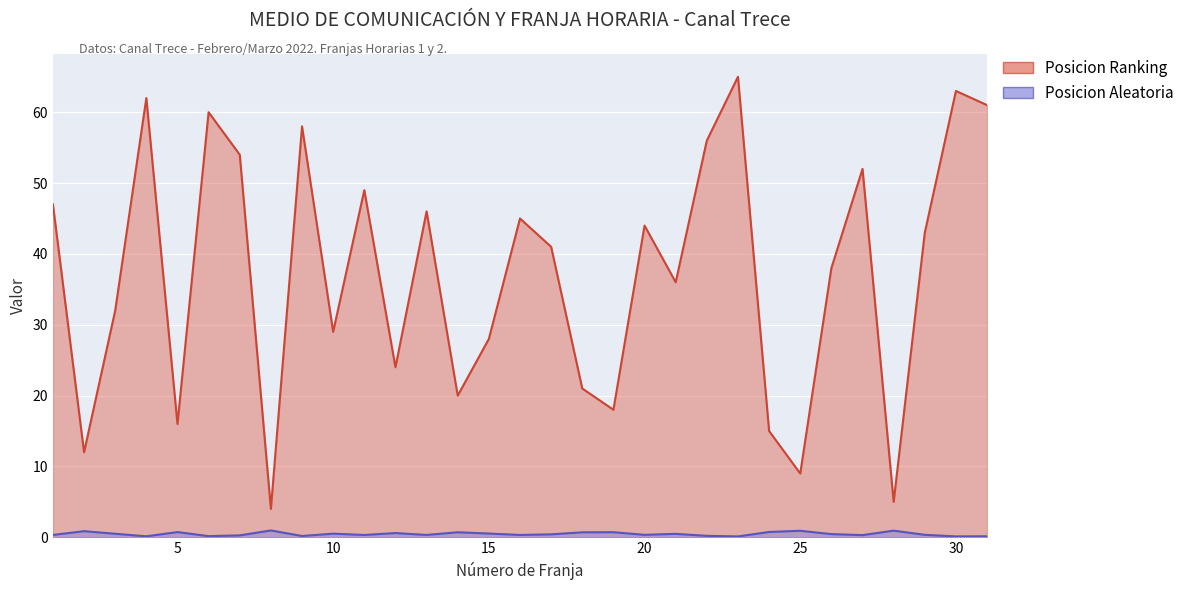

True or false: Posicion Aleatoria has a value of 1.2 at 28.

False